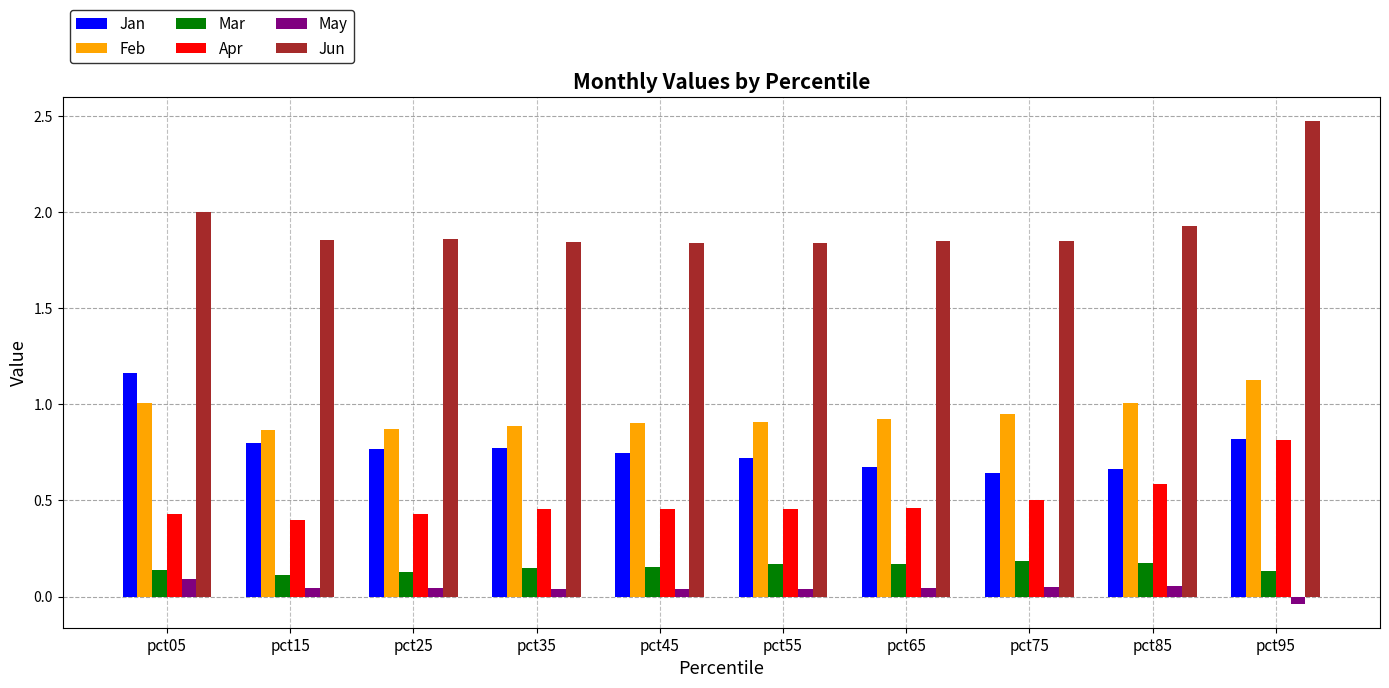

At pct35, list the series in order from smallest to largest.

May, Mar, Apr, Jan, Feb, Jun